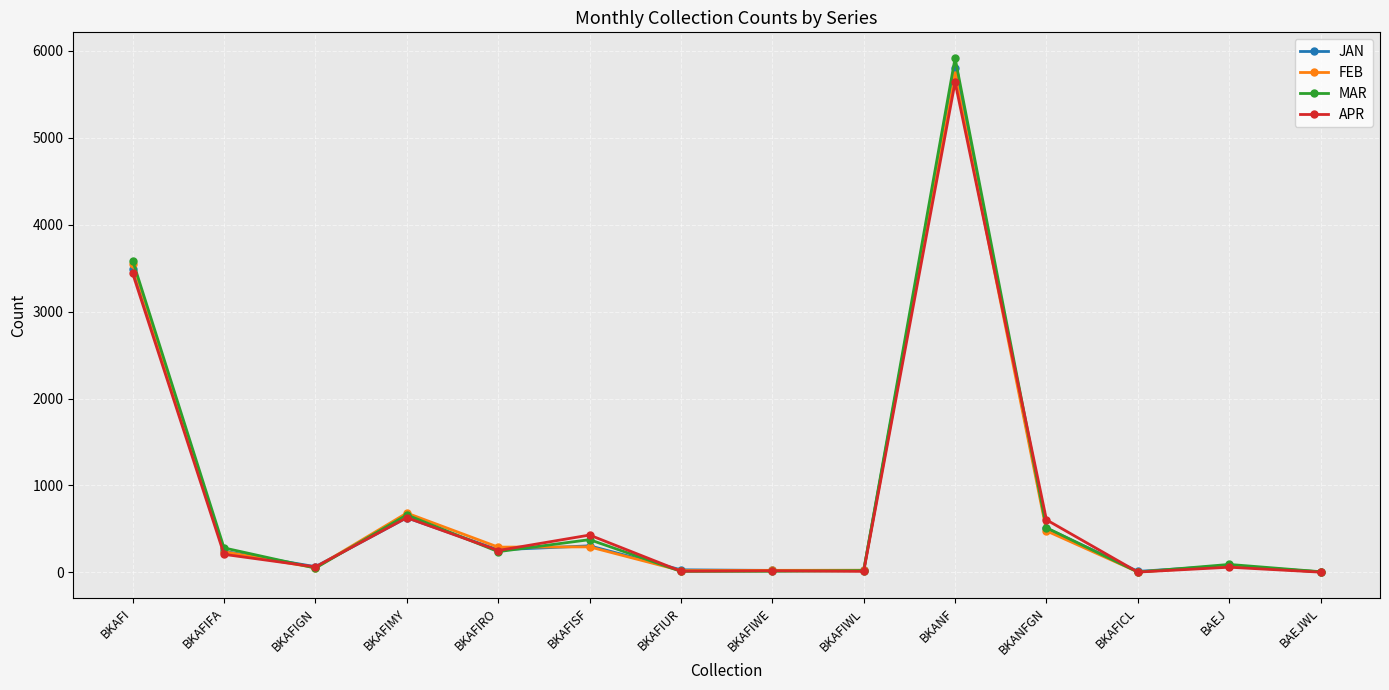

The FEB series shows 23 at BKAFIWE. True or false?

True